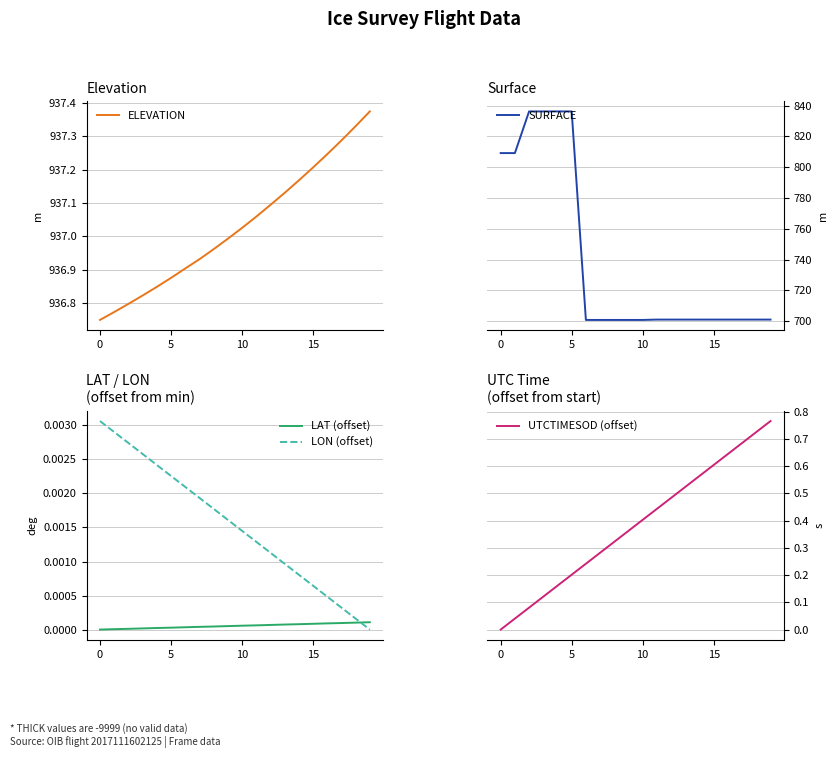

How many times do LON (offset) and LAT (offset) cross each other?

1